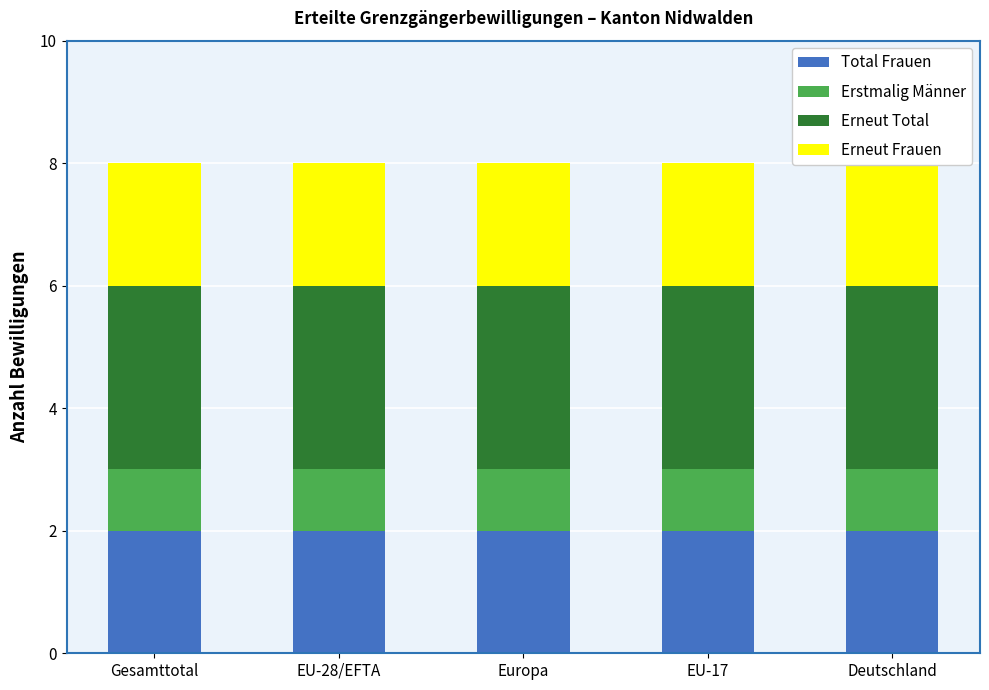

What is the label of the 2nd bar from the right?

EU-17